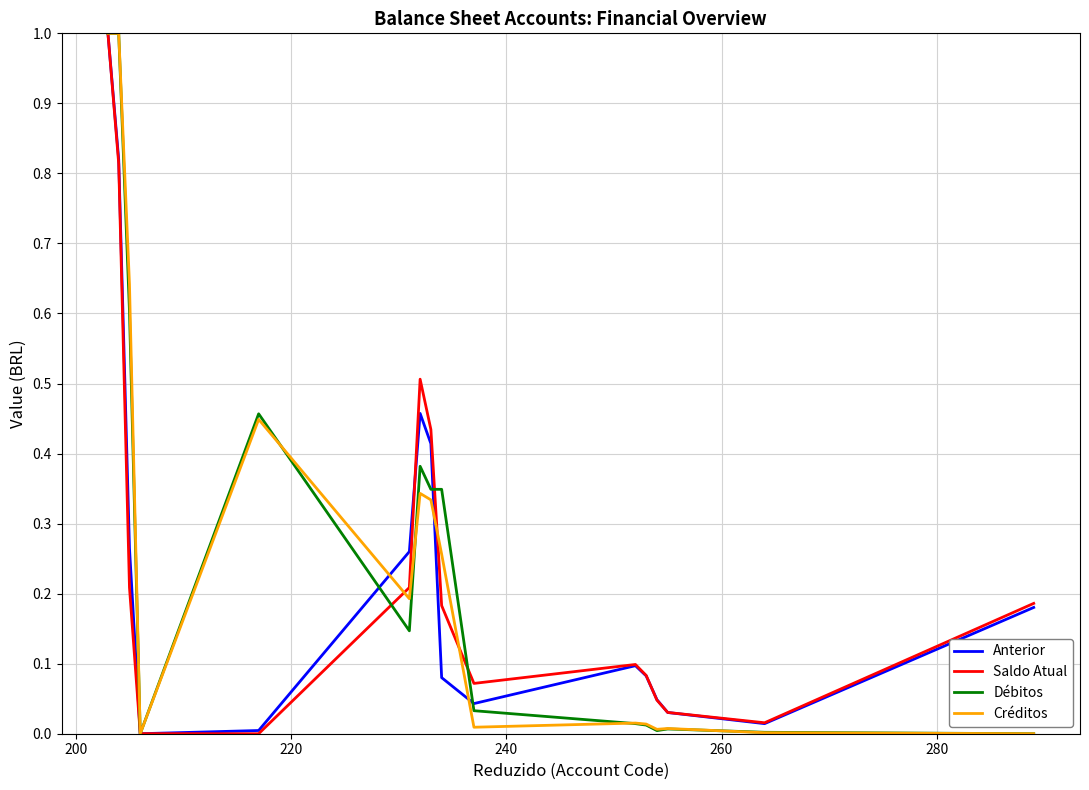

What is the maximum value for Saldo Atual?

1.0